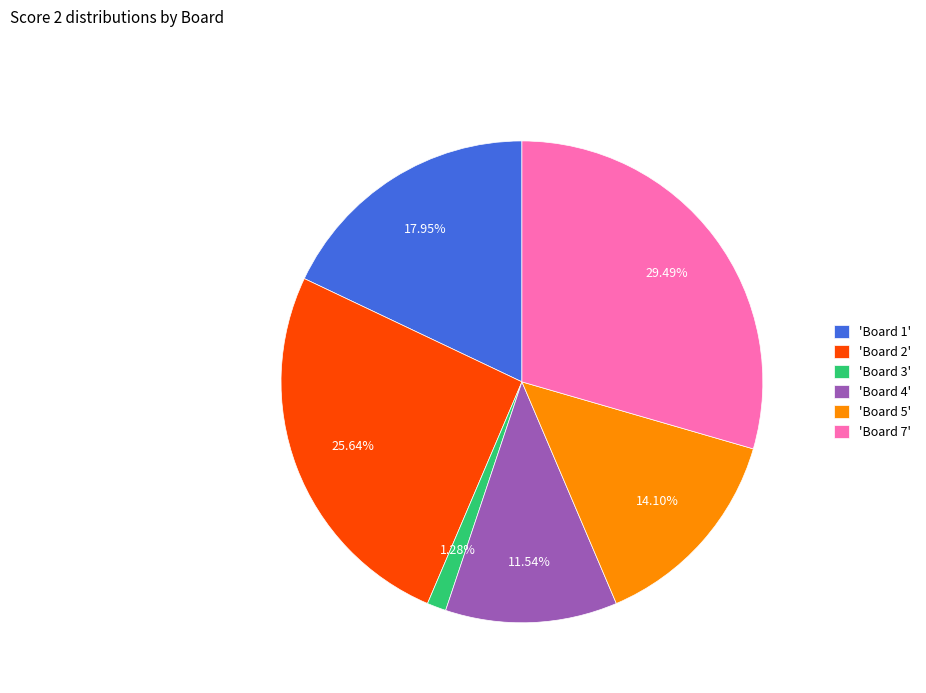

Which has a higher value, 'Board 5' or 'Board 1'?

'Board 1'